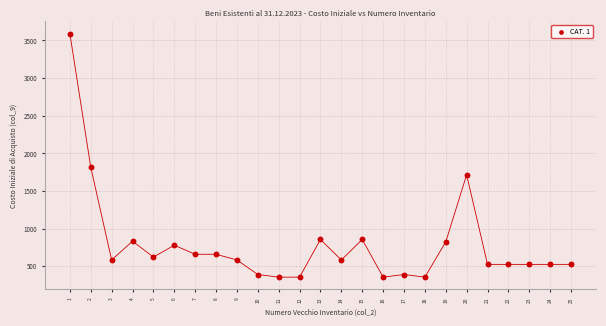

What is the range of Y values (max minus min)?

3234.6